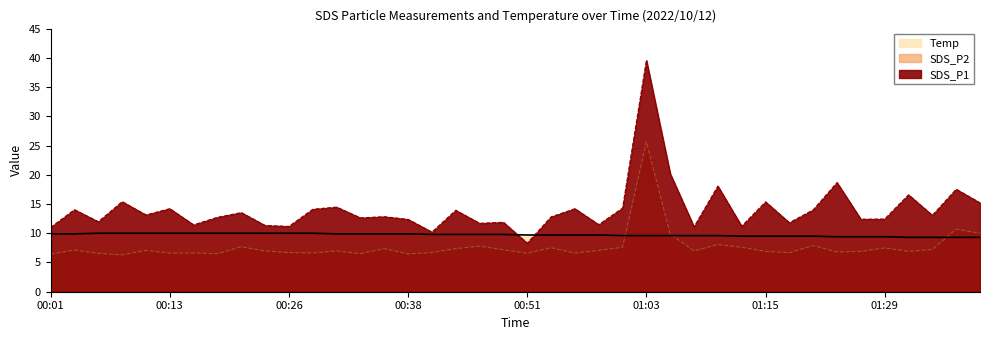

Reading left to right, extract all data points from this chart.

SDS_P1: 00:01=11.0	00:04=14.0	00:06=12.0	00:08=15.4	00:11=13.1	00:13=14.2	00:16=11.4	00:18=12.7	00:21=13.5	00:23=11.3	00:26=11.2	00:28=14.1	00:31=14.5	00:33=12.6	00:36=12.8	00:38=12.4	00:41=10.2	00:43=13.9	00:46=11.7	00:48=11.9	00:51=8.3	00:53=12.8	00:56=14.2	00:58=11.5	01:01=14.3	01:03=39.6	01:06=20.2	01:08=11.1	01:10=18.1	01:13=11.2	01:15=15.4	01:18=11.8	01:21=14.0	01:24=18.7	01:27=12.4	01:29=12.4	01:32=16.6	01:34=13.1	01:37=17.5	01:40=15.2
SDS_P2: 00:01=6.4	00:04=7.1	00:06=6.6	00:08=6.3	00:11=7.1	00:13=6.6	00:16=6.6	00:18=6.5	00:21=7.7	00:23=7.0	00:26=6.7	00:28=6.6	00:31=7.0	00:33=6.5	00:36=7.4	00:38=6.5	00:41=6.7	00:43=7.4	00:46=7.8	00:48=7.2	00:51=6.6	00:53=7.5	00:56=6.6	00:58=7.1	01:01=7.6	01:03=25.6	01:06=9.9	01:08=7.0	01:10=8.1	01:13=7.6	01:15=6.9	01:18=6.7	01:21=7.9	01:24=6.8	01:27=6.9	01:29=7.5	01:32=6.9	01:34=7.2	01:37=10.7	01:40=10.0
Temp: 00:01=9.9	00:04=9.9	00:06=10.0	00:08=10.0	00:11=10.0	00:13=10.0	00:16=10.0	00:18=10.0	00:21=10.0	00:23=10.0	00:26=10.0	00:28=10.0	00:31=9.9	00:33=9.9	00:36=9.9	00:38=9.9	00:41=9.8	00:43=9.8	00:46=9.8	00:48=9.8	00:51=9.7	00:53=9.7	00:56=9.7	00:58=9.7	01:01=9.6	01:03=9.6	01:06=9.6	01:08=9.6	01:10=9.6	01:13=9.5	01:15=9.5	01:18=9.5	01:21=9.5	01:24=9.4	01:27=9.4	01:29=9.4	01:32=9.3	01:34=9.3	01:37=9.3	01:40=9.3